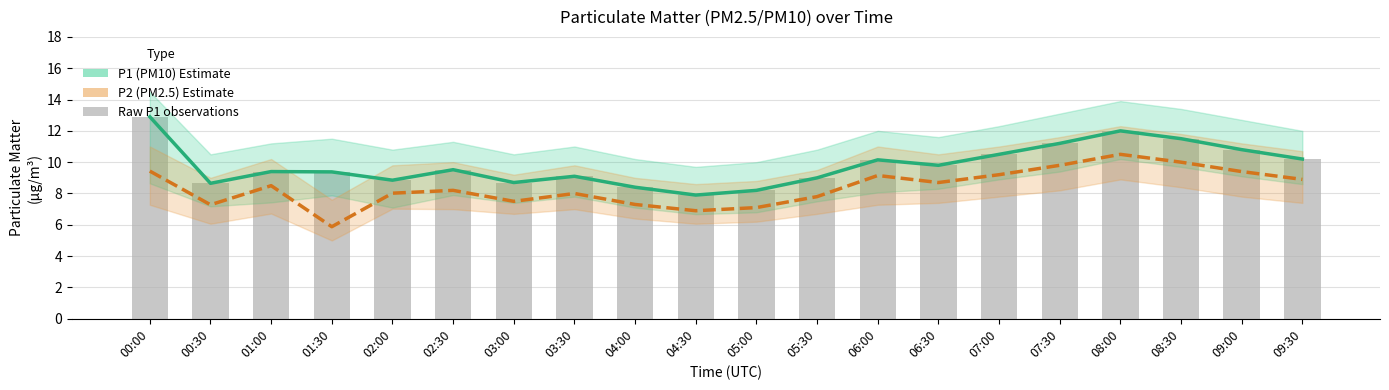

Which series has the widest spread of values?

P1 (PM10)